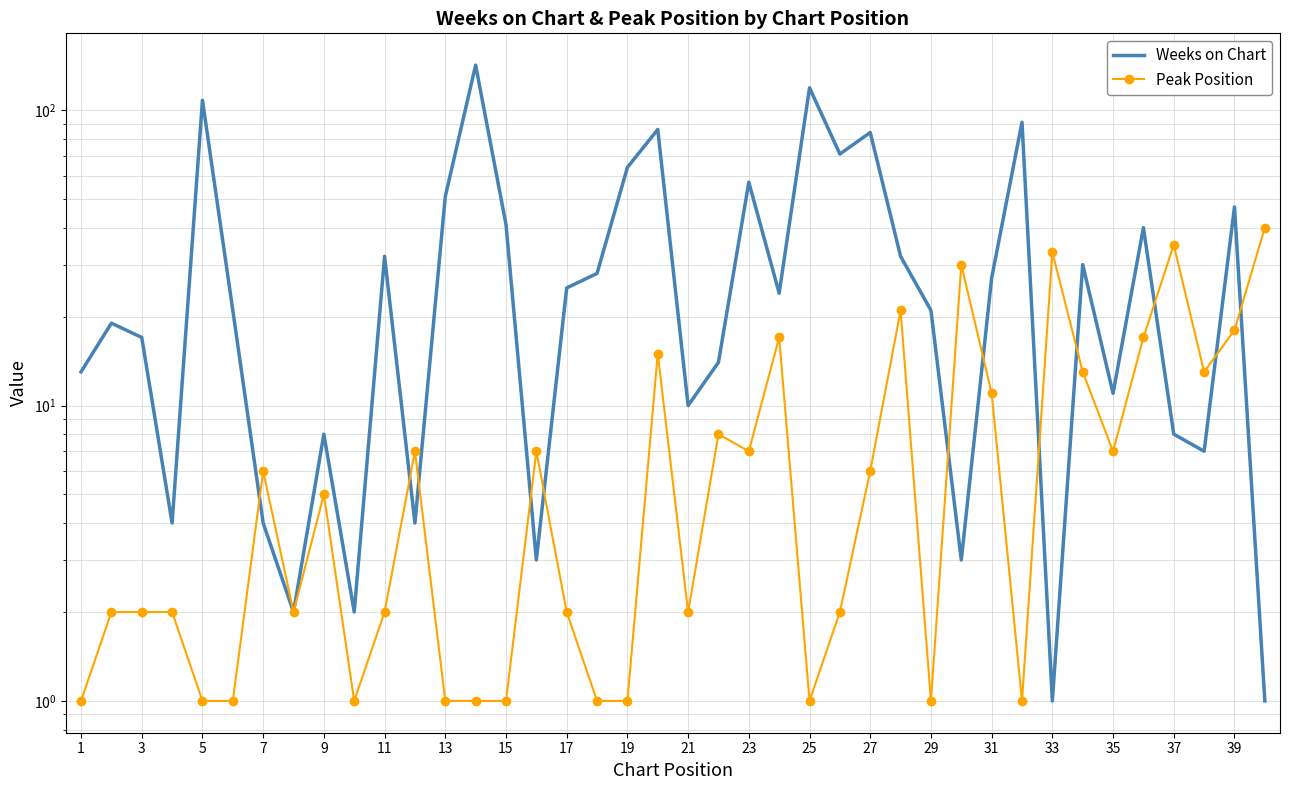

True or false: Peak Position has a value of 10 at 36.

False